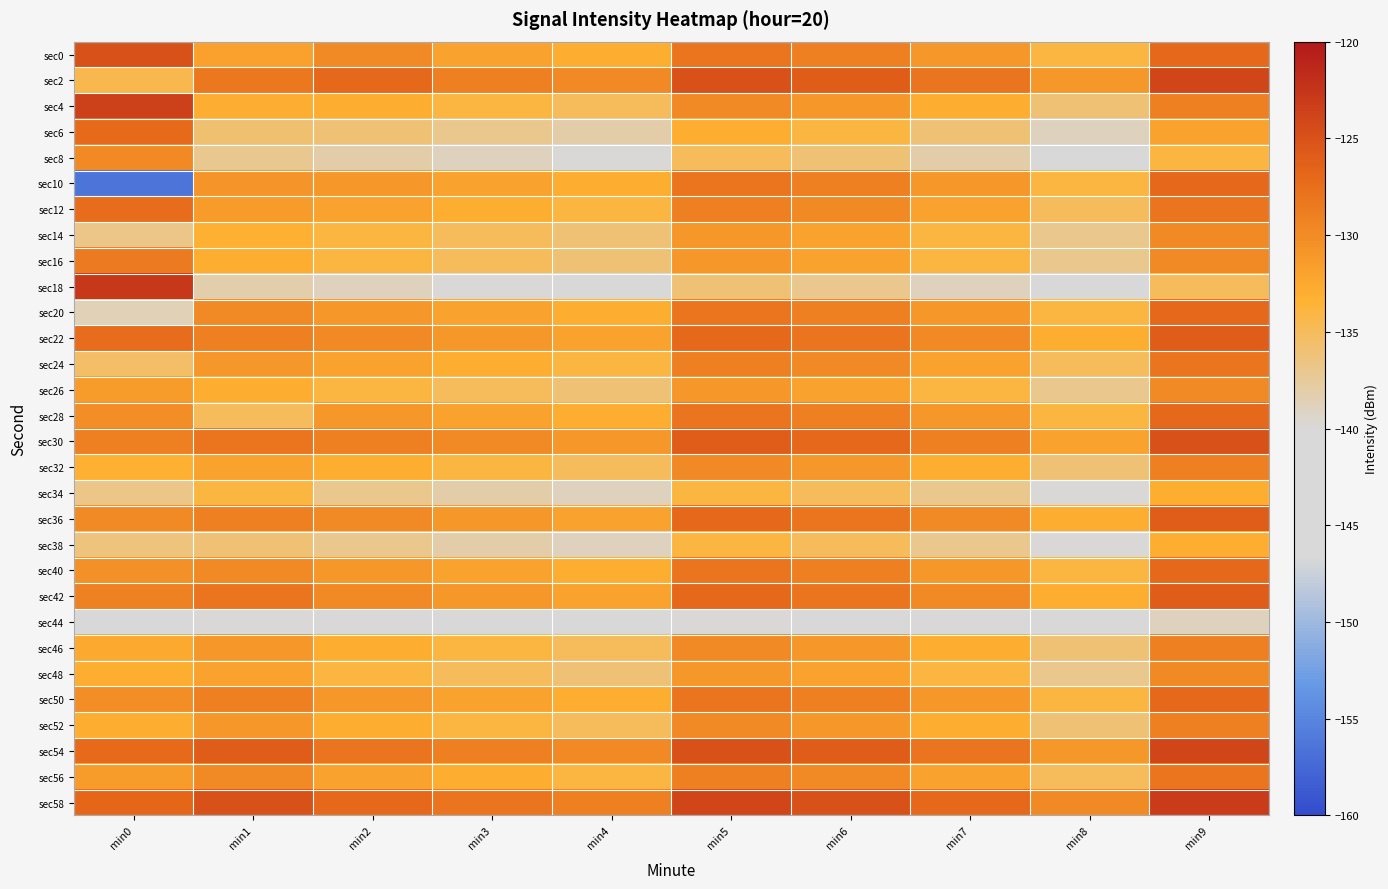

How many data points does each series have?

10